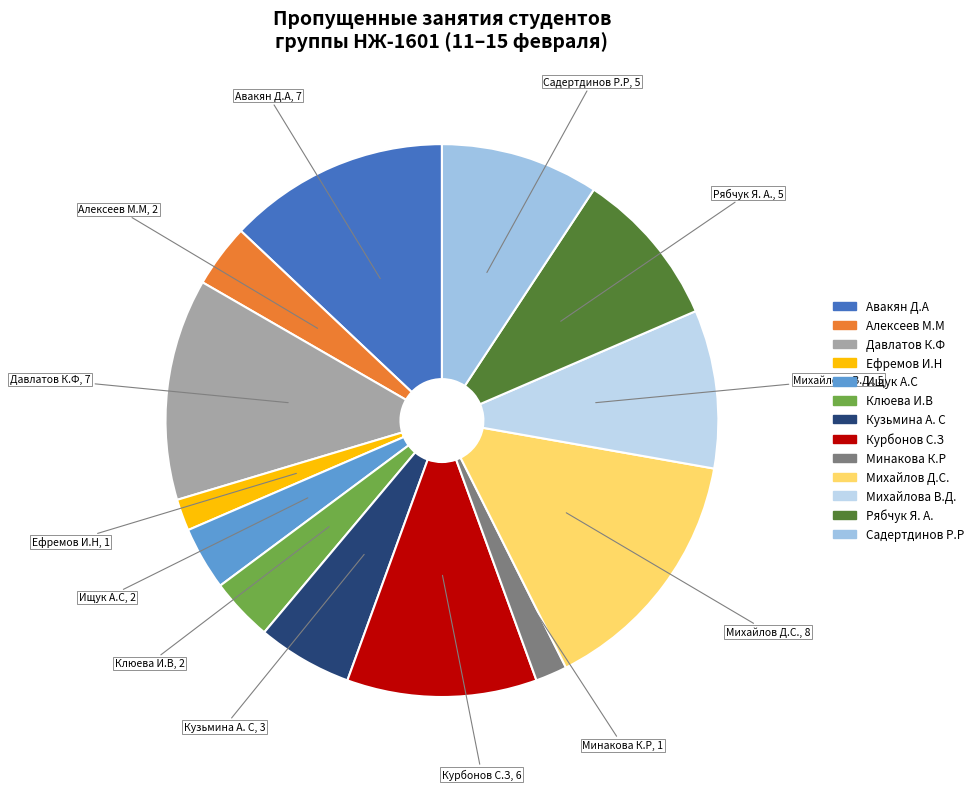

Which slice is the largest?

Михайлов Д.С.